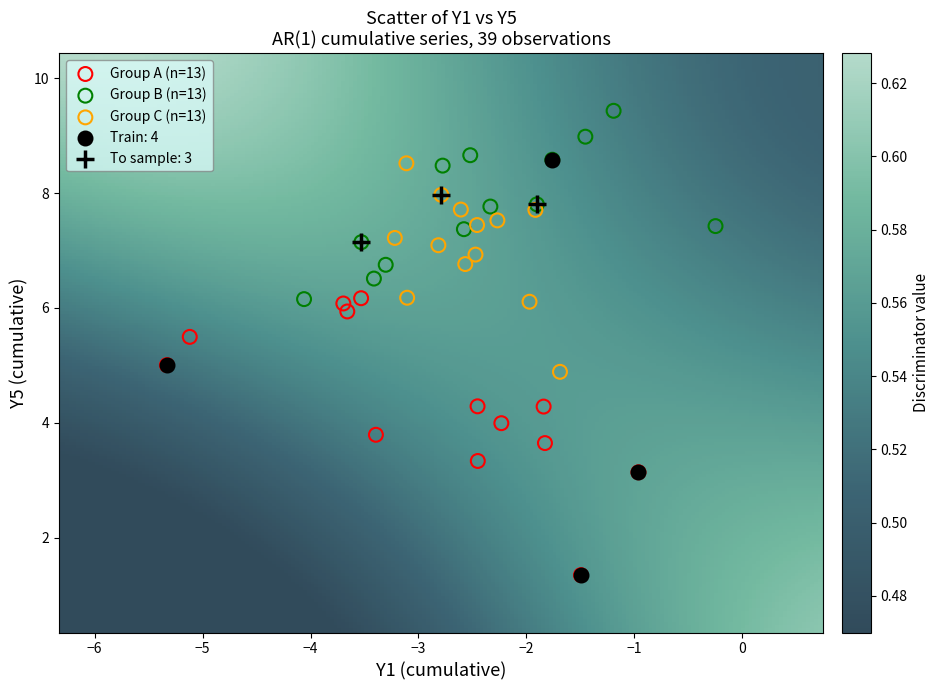

Which series reaches the maximum Y coordinate?

Group B (n=13)